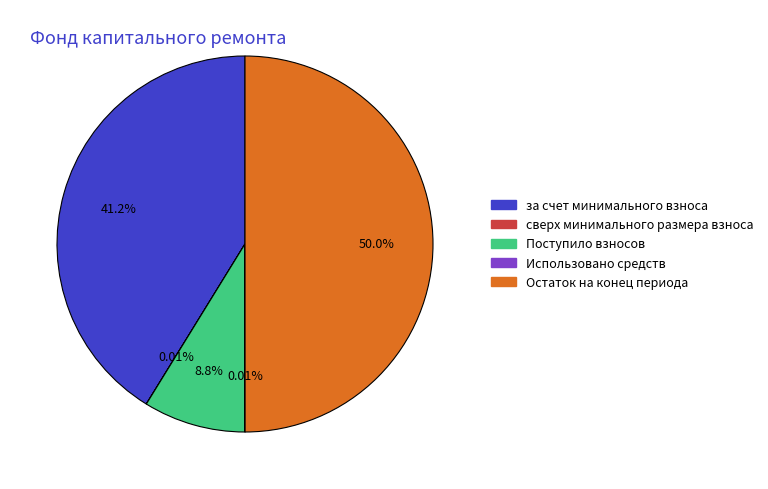

To the nearest percent, what is the average slice percentage?

20%